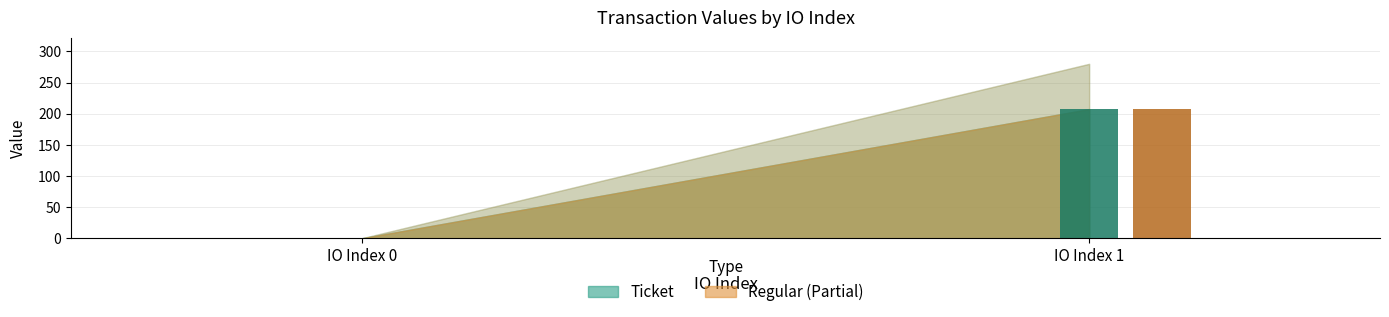

Reading left to right, list all the values displayed in this chart.

Ticket: 0.2	207.5
Regular: 0.2	207.5